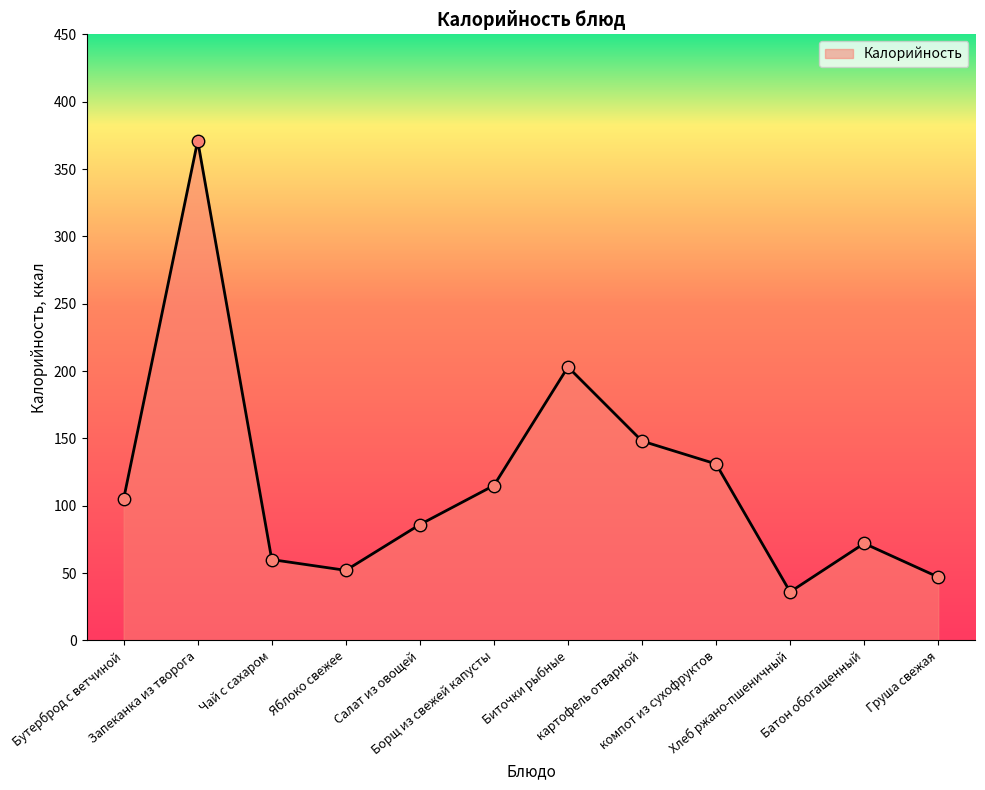

Between Груша свежая and Биточки рыбные, which is larger?

Биточки рыбные